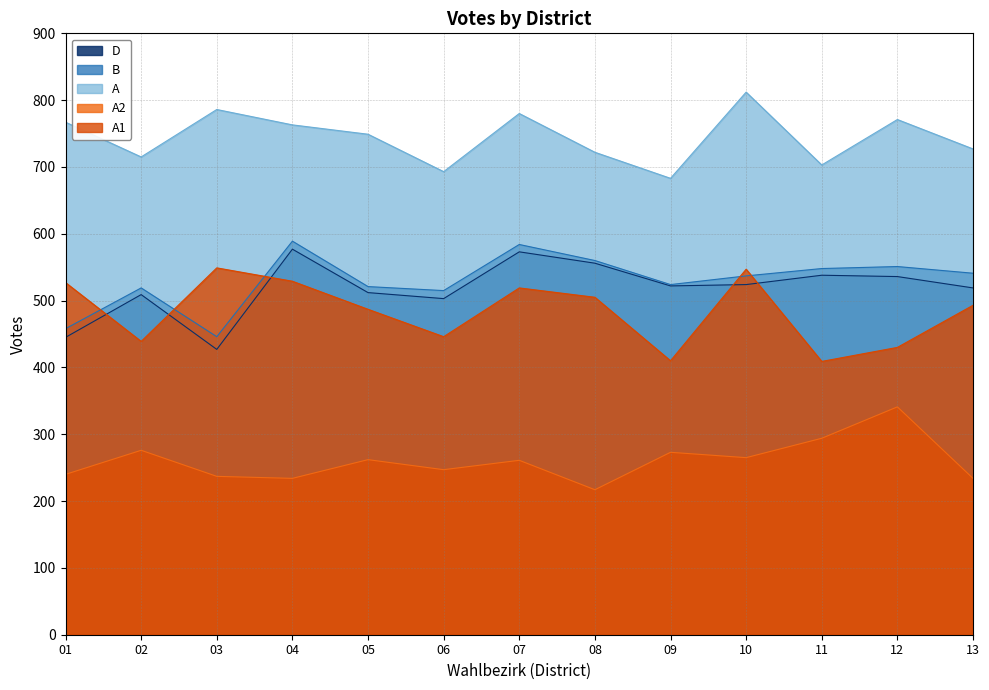

Reading left to right, list all the values displayed in this chart.

A1: 01=527	02=439	03=549	04=529	05=487	06=446	07=519	08=505	09=410	10=547	11=409	12=430	13=493
A2: 01=240	02=276	03=237	04=234	05=262	06=247	07=261	08=217	09=273	10=265	11=294	12=341	13=234
A: 01=767	02=715	03=786	04=763	05=749	06=693	07=780	08=722	09=683	10=812	11=703	12=771	13=727
B: 01=458	02=519	03=446	04=589	05=521	06=515	07=584	08=560	09=524	10=537	11=548	12=551	13=541
D: 01=445	02=509	03=427	04=577	05=512	06=503	07=573	08=556	09=522	10=524	11=538	12=536	13=519